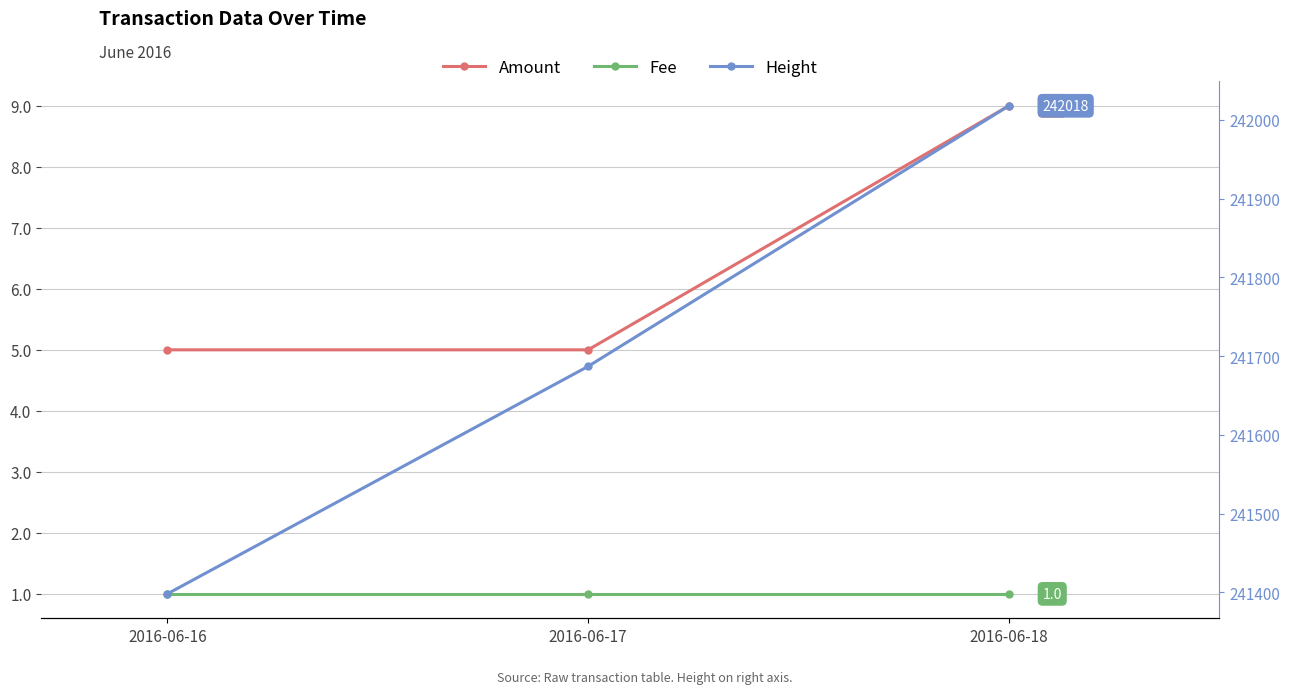

At which label does Amount reach its minimum?

2016-06-16